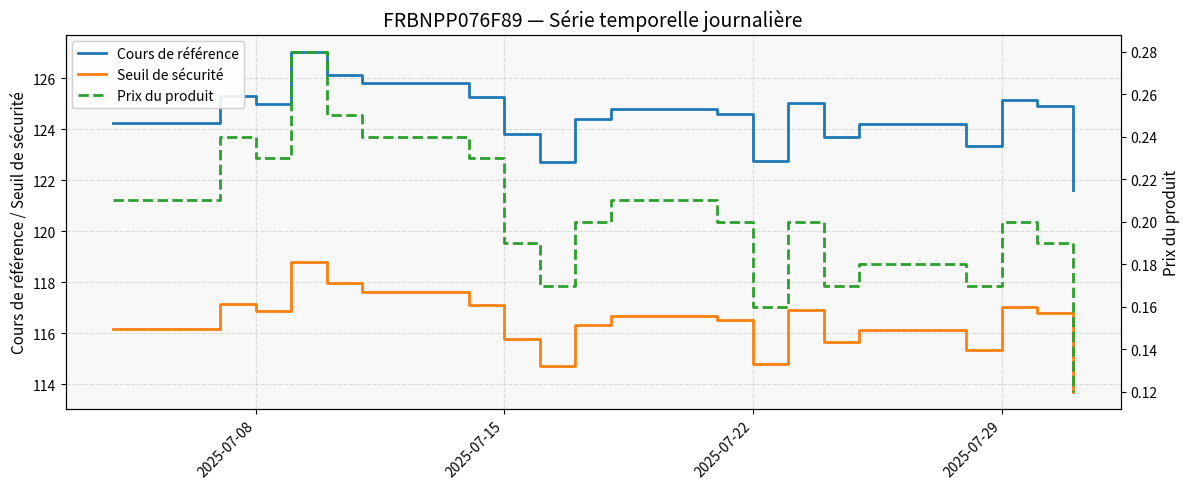

What is the sum of all Cours de référence values?

2489.8